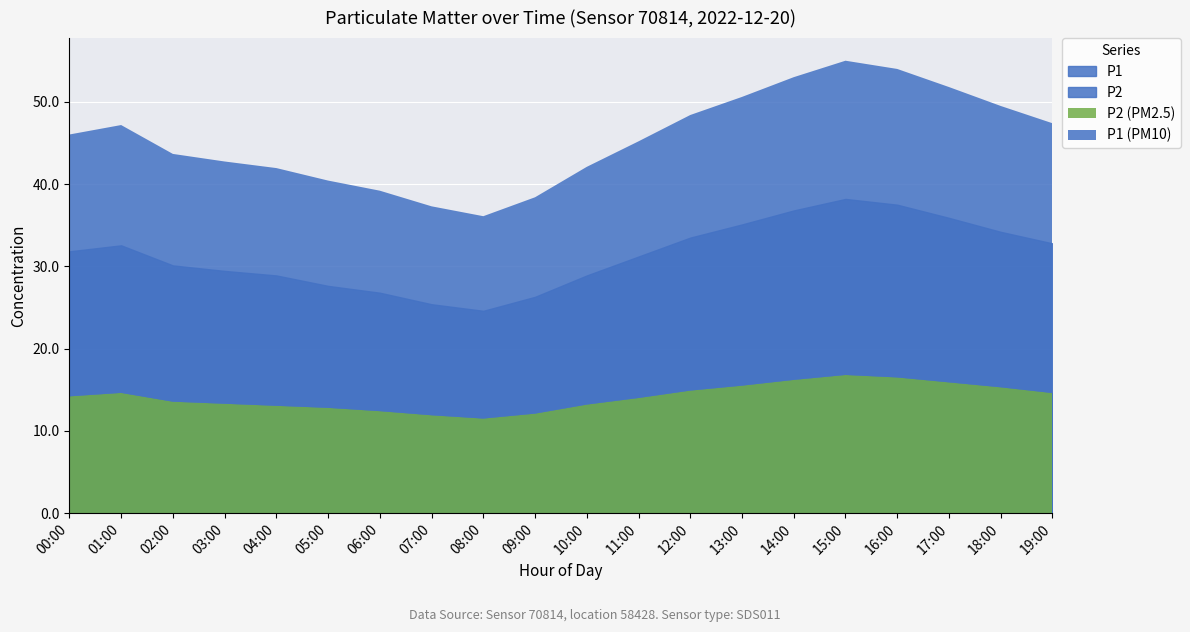

At which label is P2 closest to 14?

11:00